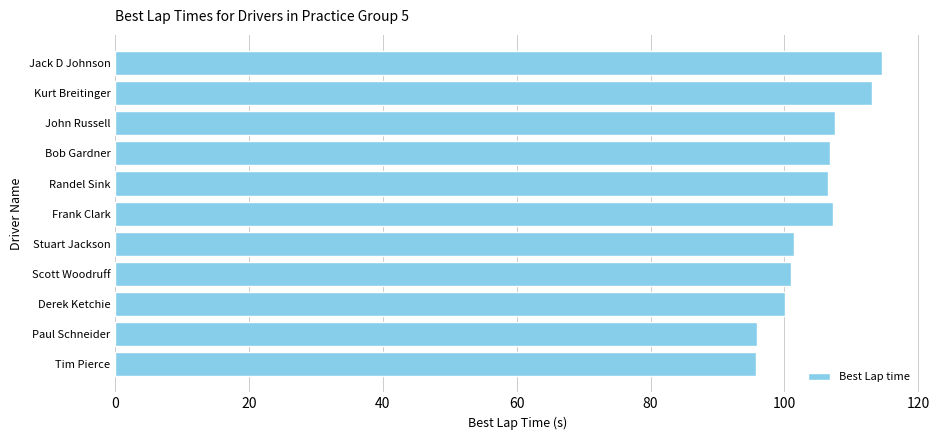

Is it true that the value at Kurt Breitinger is 113.0?

True